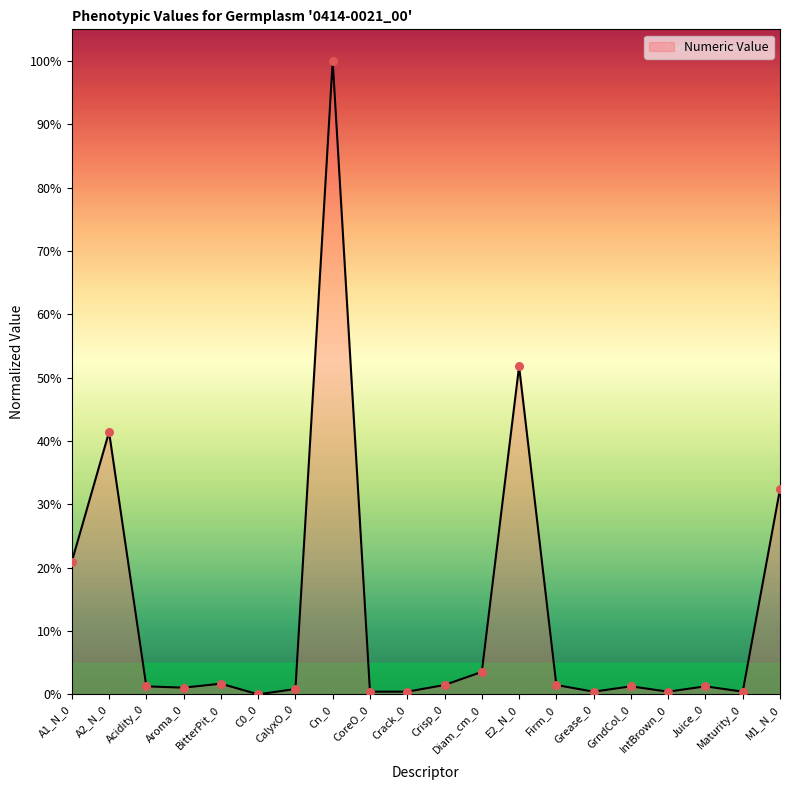

What is the difference between the maximum and minimum values?

100.0